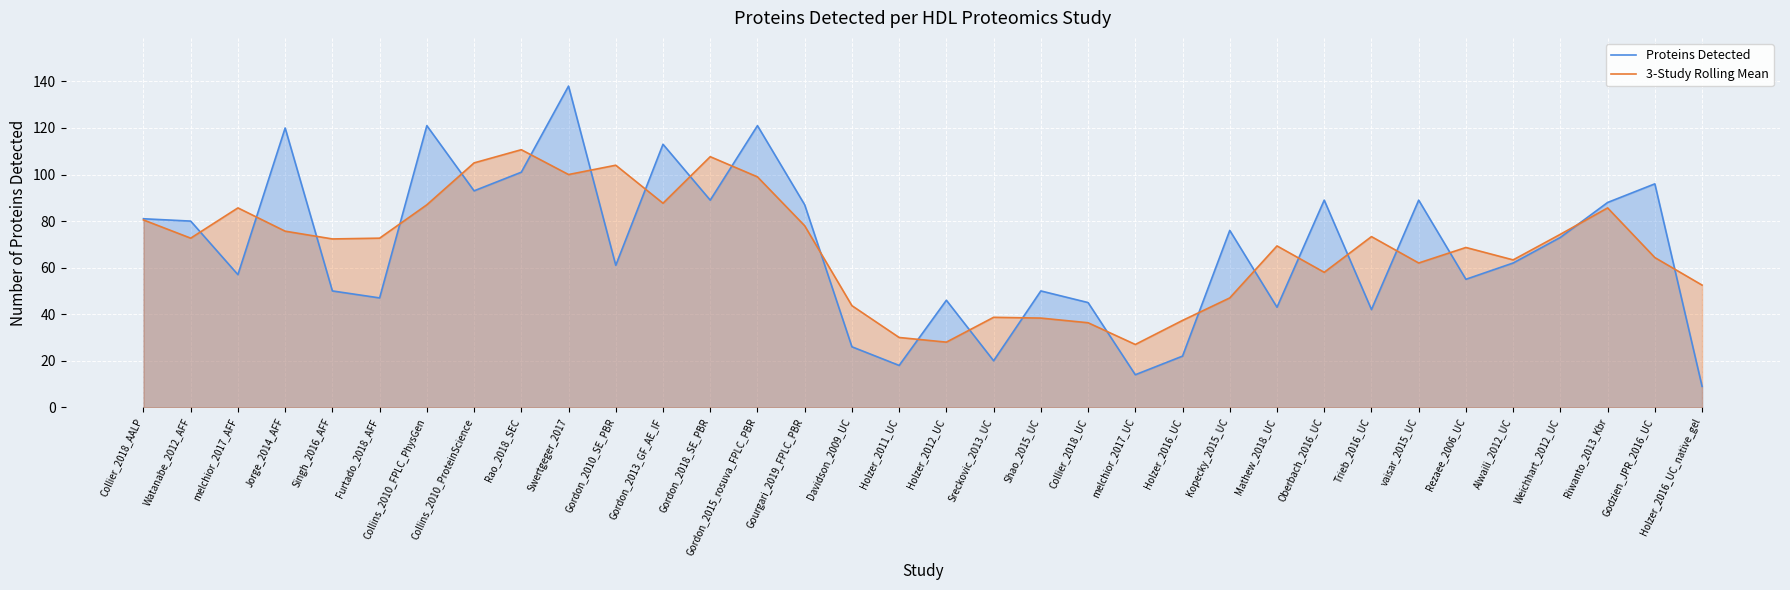

At which category does the chart reach its minimum across all series?

Holzer_2016_UC_native_gel